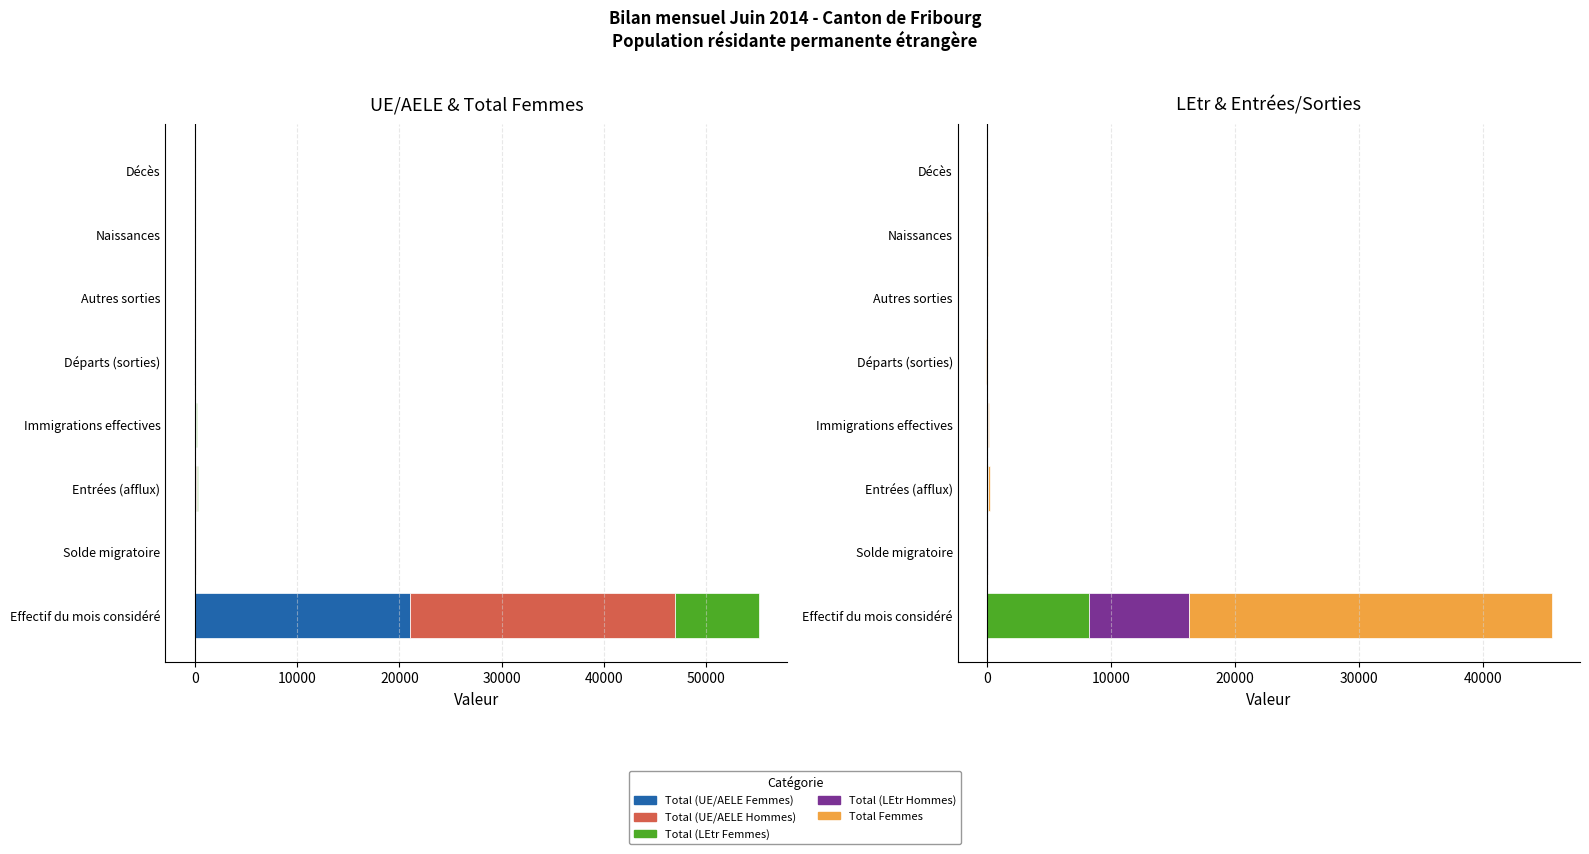

Which series has the widest spread of values?

Total Femmes